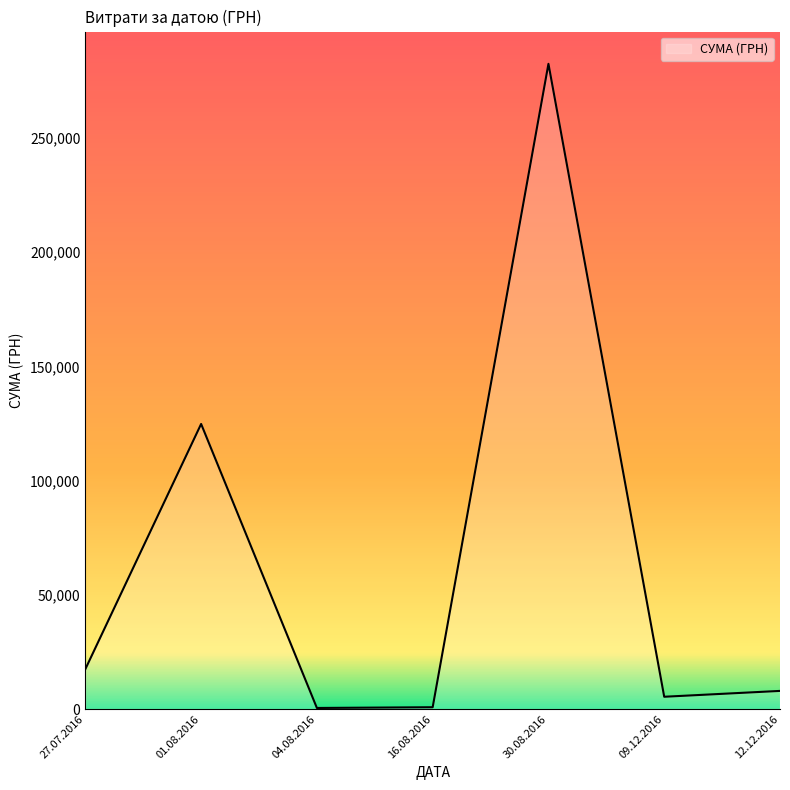

Where is the first local maximum?

01.08.2016